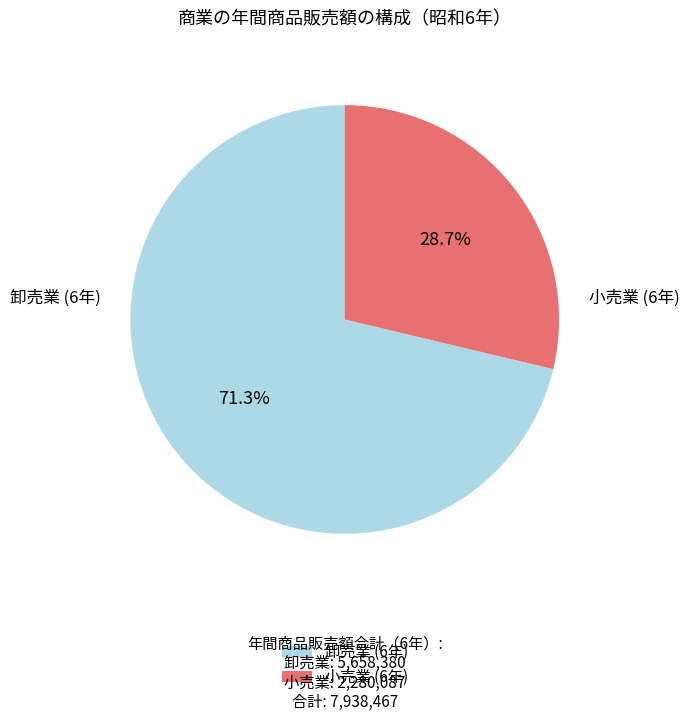

Which slice represents more than half of the pie?

卸売業 (6年)